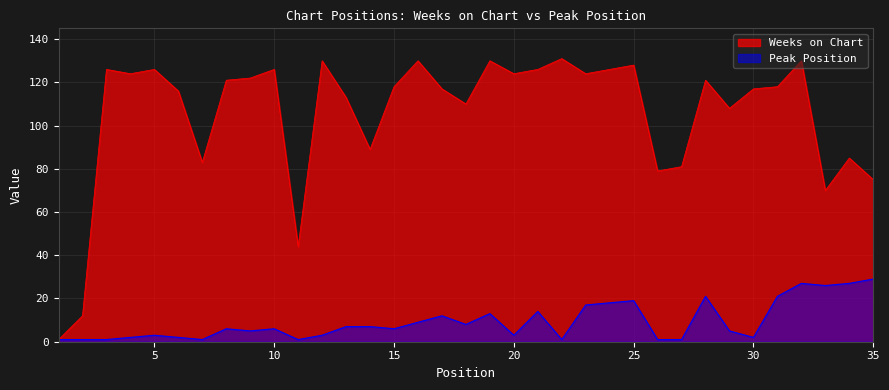

What is the difference between the second highest and minimum values in the Peak Position series?

26